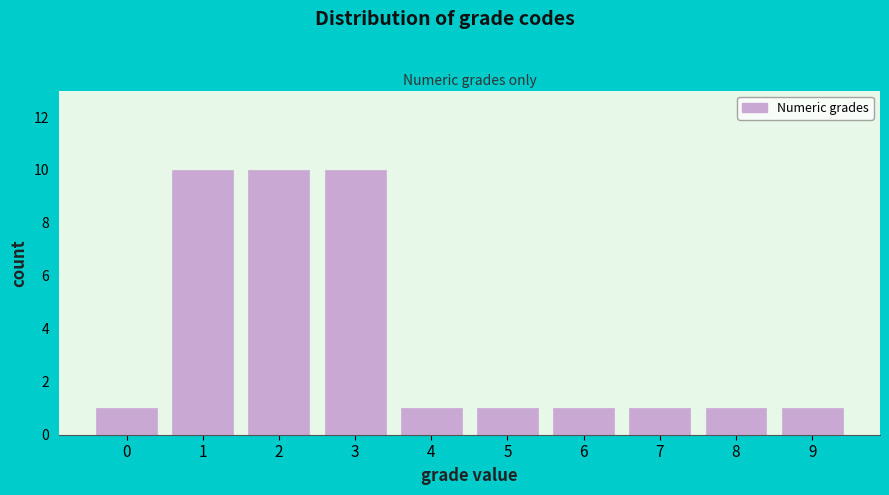

Reading left to right, what are all the values shown in this chart?

0=1	1=10	2=10	3=10	4=1	5=1	6=1	7=1	8=1	9=1